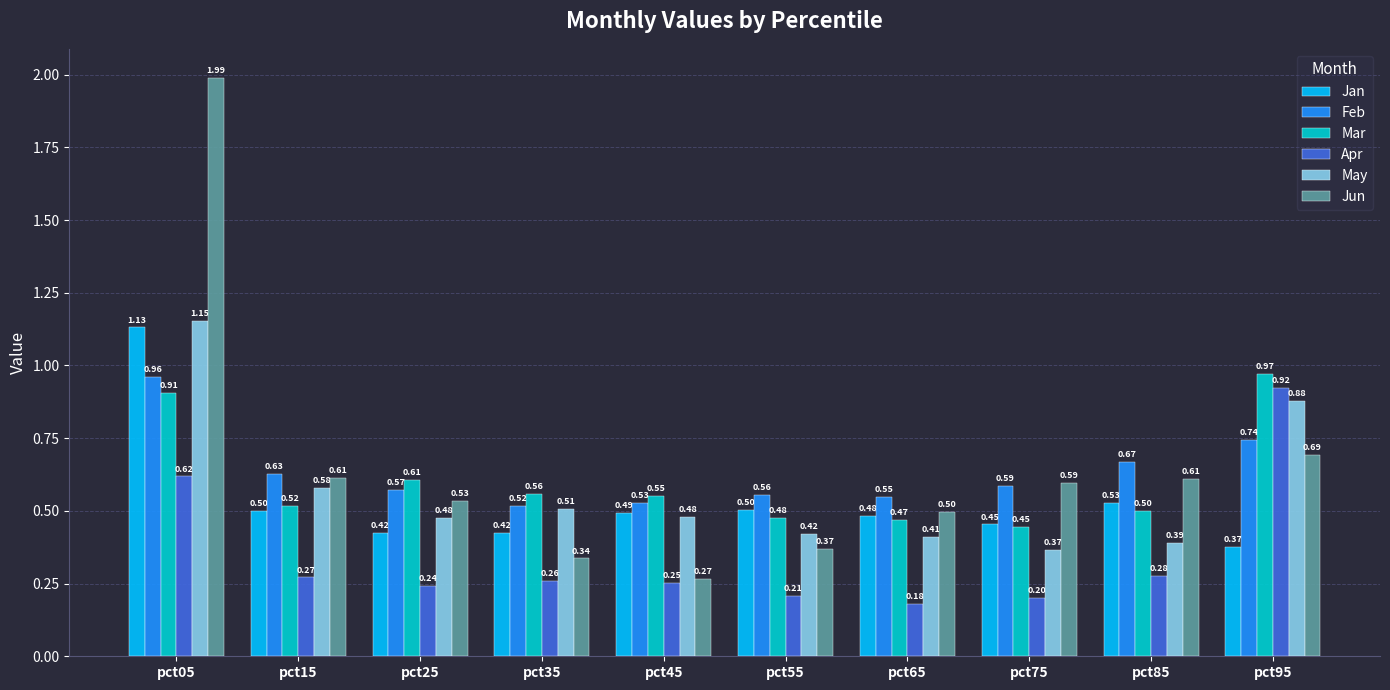

Between pct45 and pct85, which series saw the biggest shift?

Jun